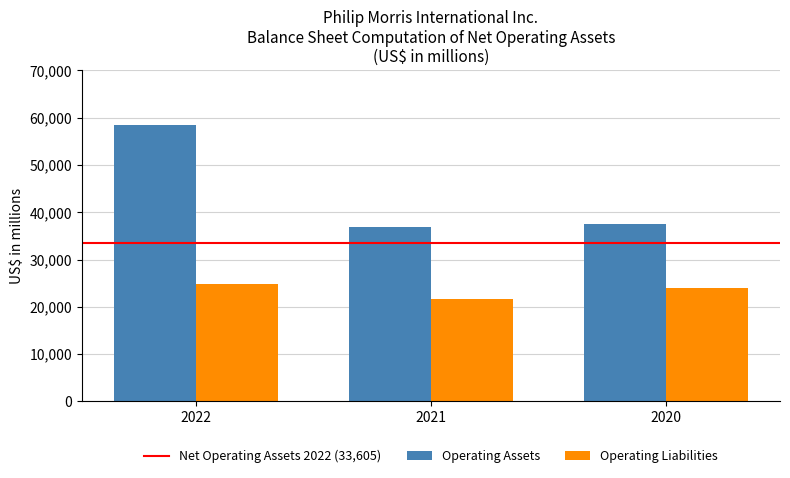

How many categories are shown in the chart?

3